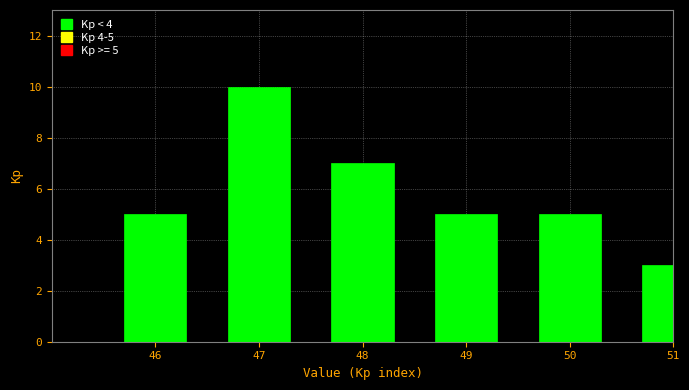

Reading left to right, transcribe all the data shown in this chart.

46=5	47=10	48=7	49=5	50=5	51=3